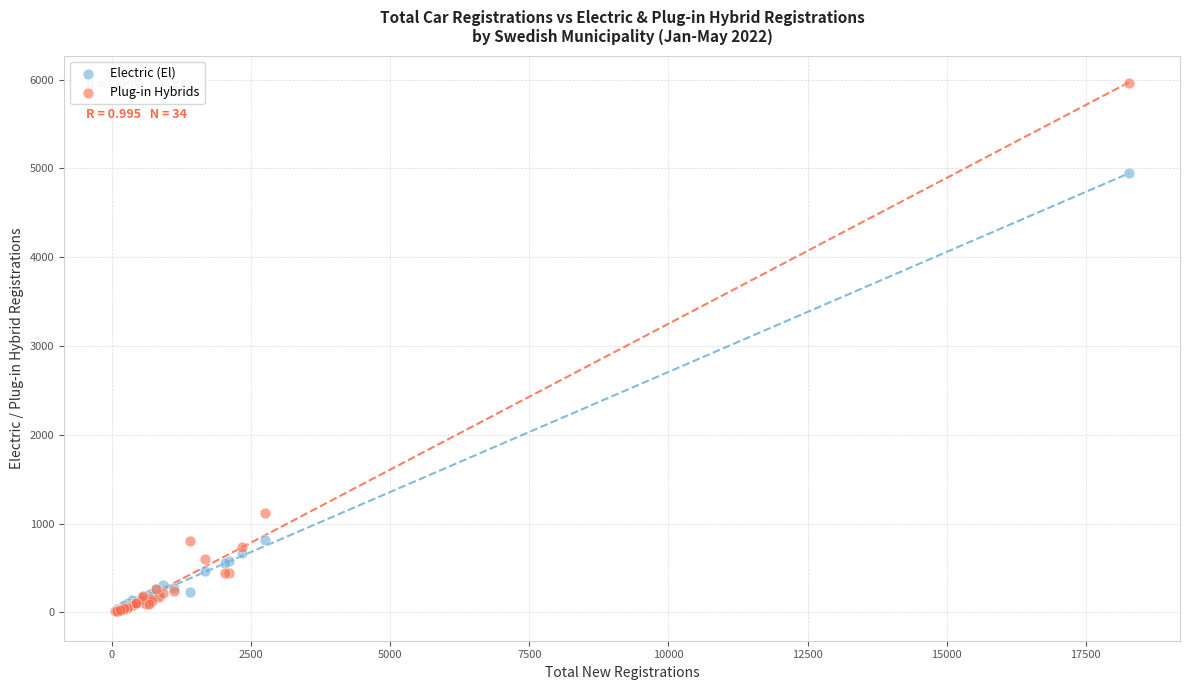

Across all series, what Y value is closest to 2987?

1116